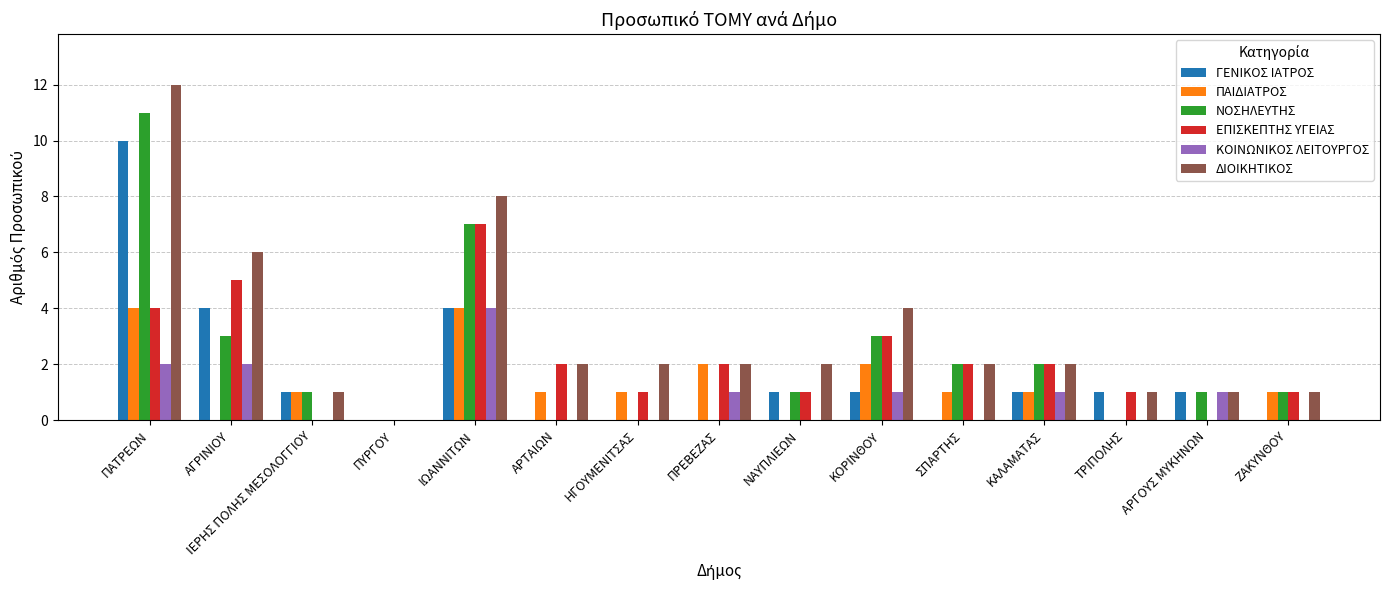

Reading left to right, transcribe all the data shown in this chart.

ΓΕΝΙΚΟΣ ΙΑΤΡΟΣ: 10	4	1	0	4	0	0	0	1	1	0	1	1	1	0
ΠΑΙΔΙΑΤΡΟΣ: 4	0	1	0	4	1	1	2	0	2	1	1	0	0	1
ΝΟΣΗΛΕΥΤΗΣ: 11	3	1	0	7	0	0	0	1	3	2	2	0	1	1
ΕΠΙΣΚΕΠΤΗΣ ΥΓΕΙΑΣ: 4	5	0	0	7	2	1	2	1	3	2	2	1	0	1
ΚΟΙΝΩΝΙΚΟΣ ΛΕΙΤΟΥΡΓΟΣ: 2	2	0	0	4	0	0	1	0	1	0	1	0	1	0
ΔΙΟΙΚΗΤΙΚΟΣ: 12	6	1	0	8	2	2	2	2	4	2	2	1	1	1